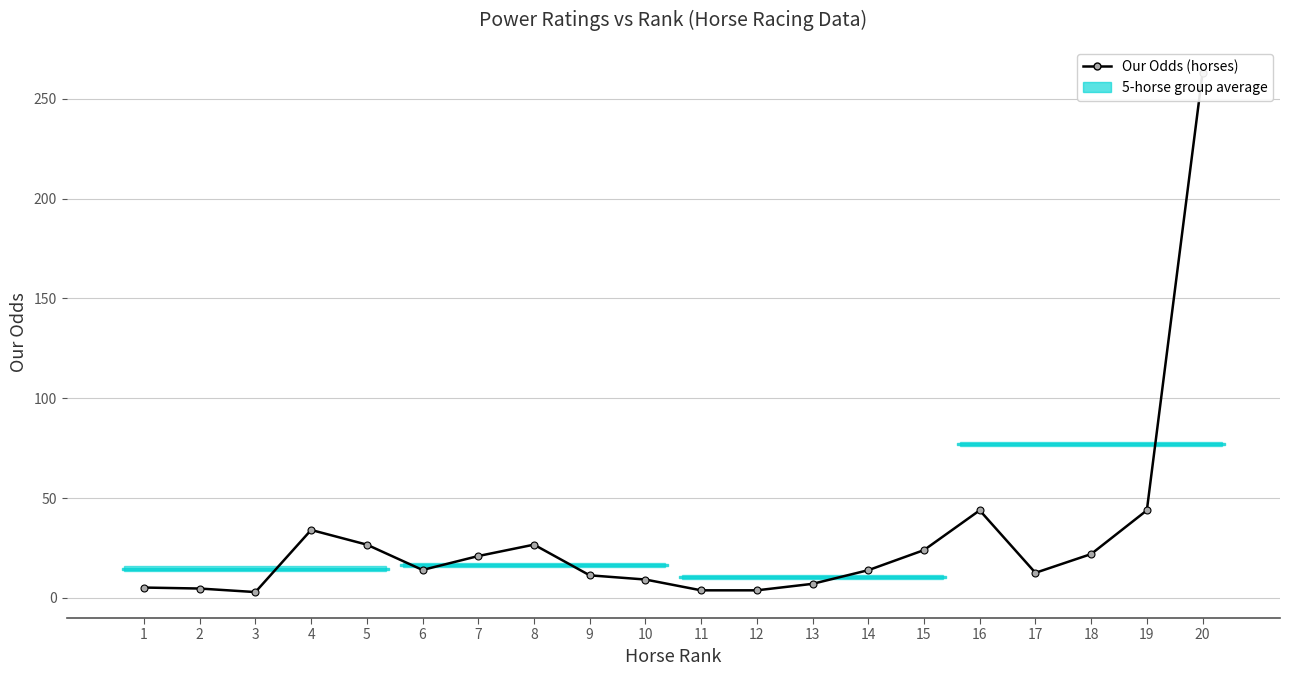

What is the value of the 10th point from the left?

9.2